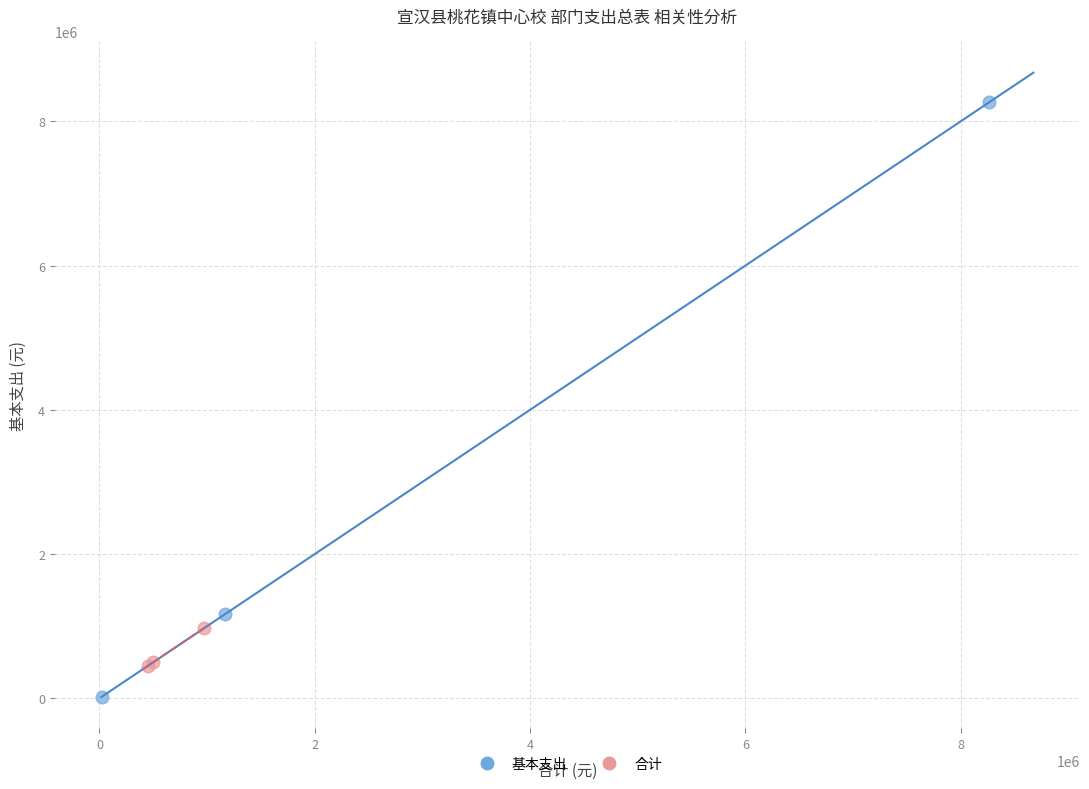

Which series has the widest spread of Y values?

基本支出